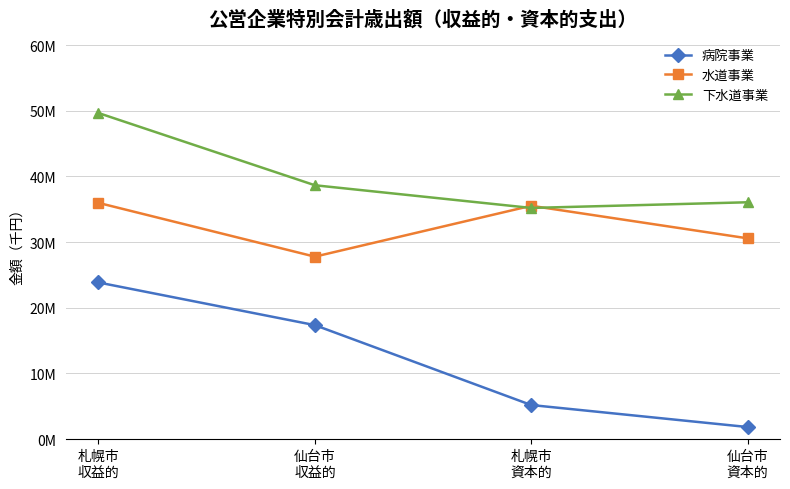

Which series has the widest spread of values?

病院事業